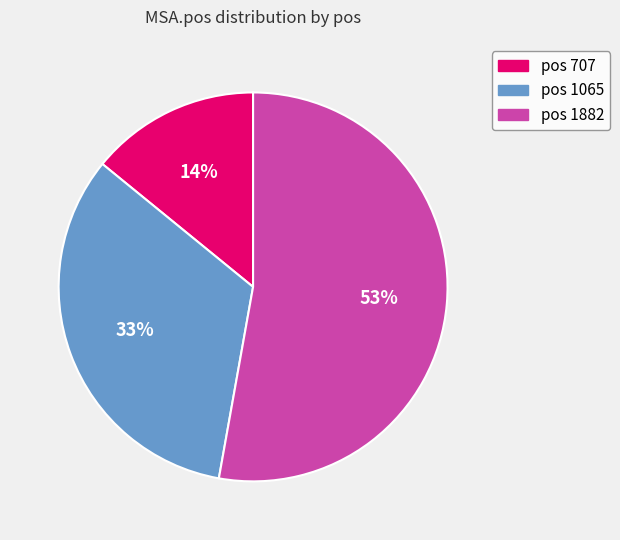

To the nearest percent, what is the difference between the largest and smallest slice percentages?

39%